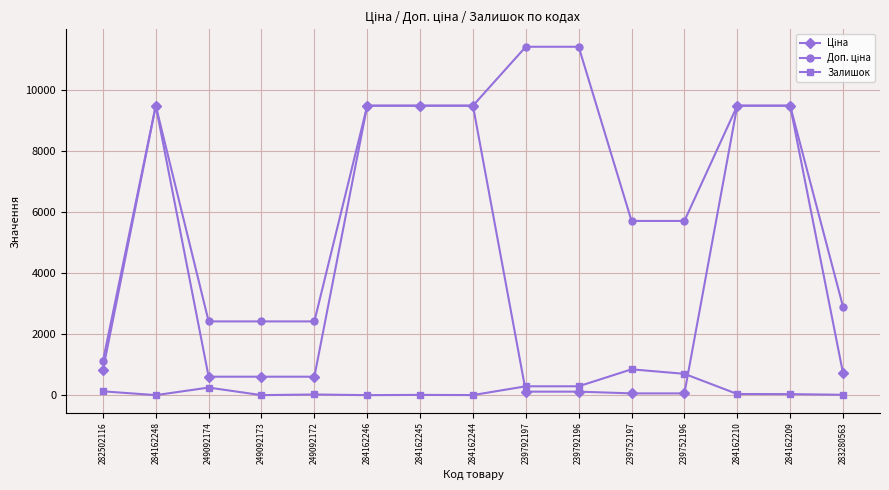

The value of Залишок at 239792196 is 290.0. True or false?

True